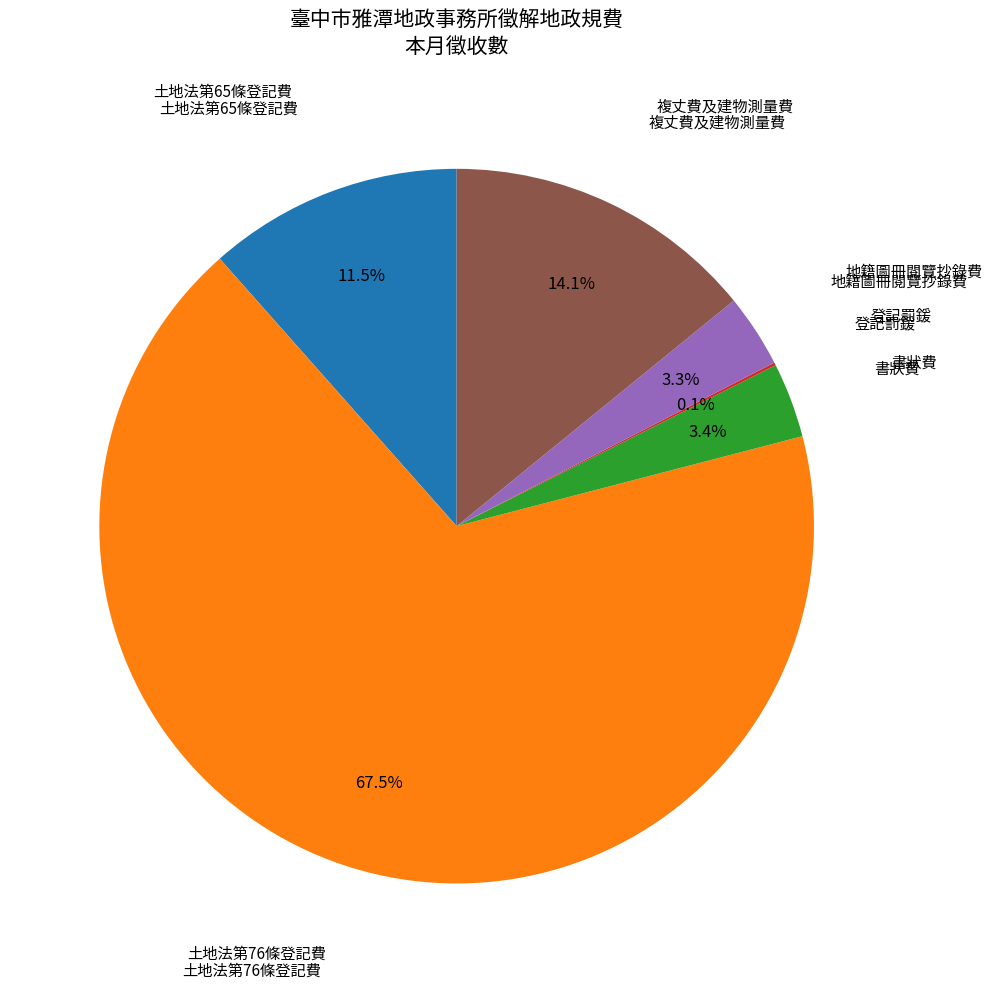

Does any single category account for the majority?

Yes